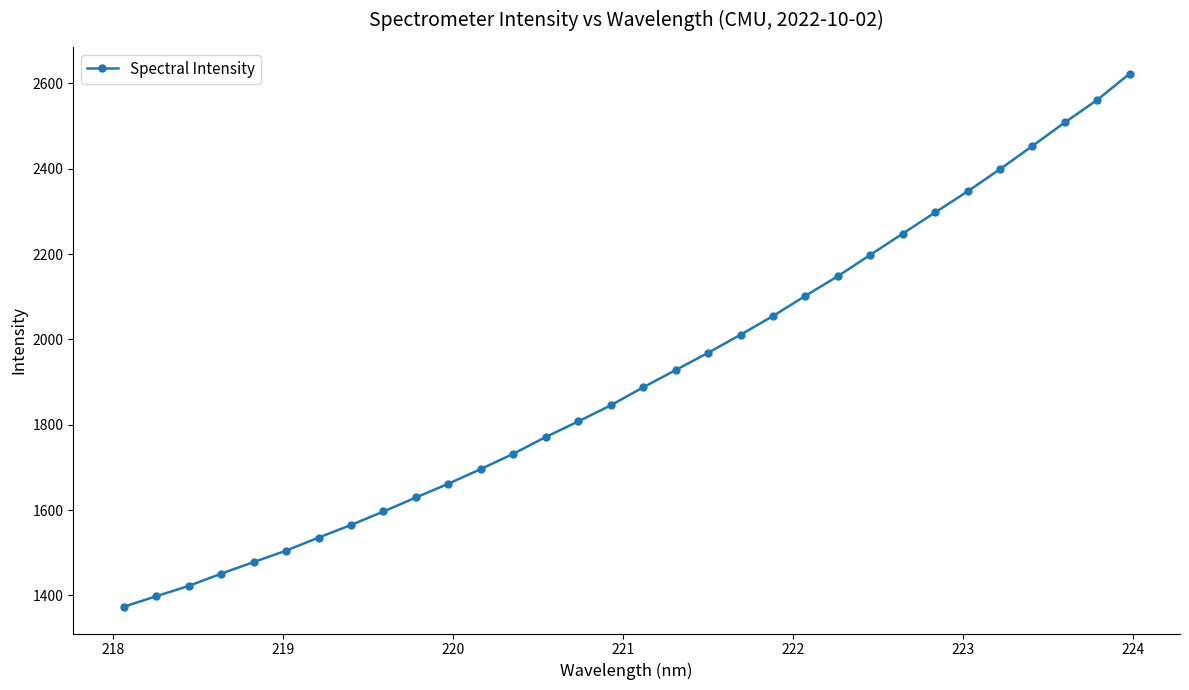

Is this an area chart (filled region under the line)?

No